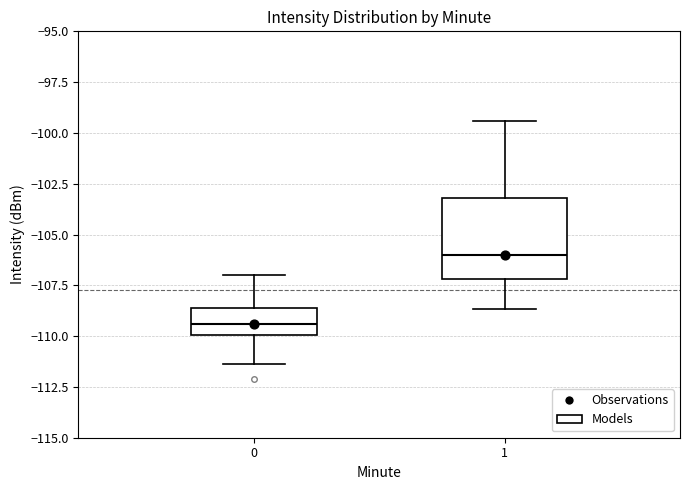

Which box's median line is the highest?

1